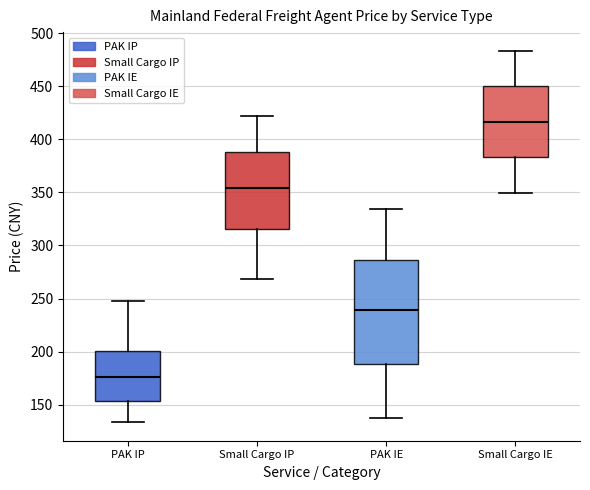

Where is the upper edge of the box for PAK IP on the y-axis? The values are not printed on the chart, so give them approximately, as read against the axis.

200